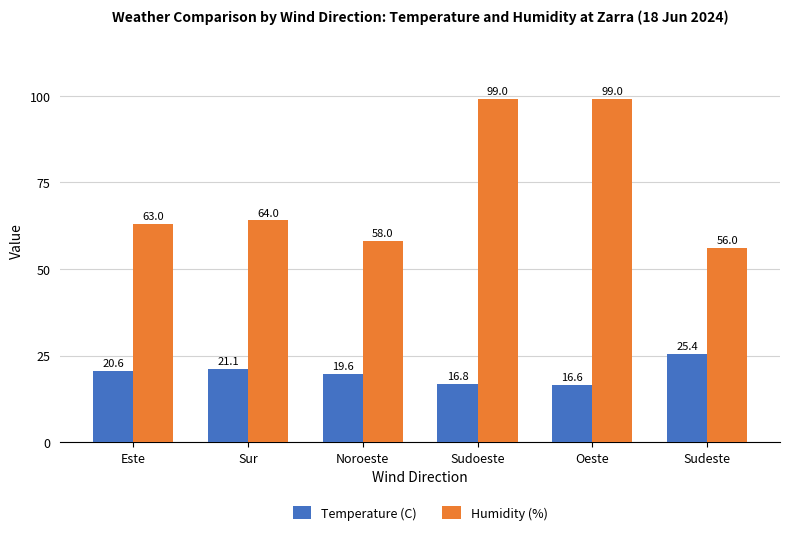

Count the number of categories in the chart.

6